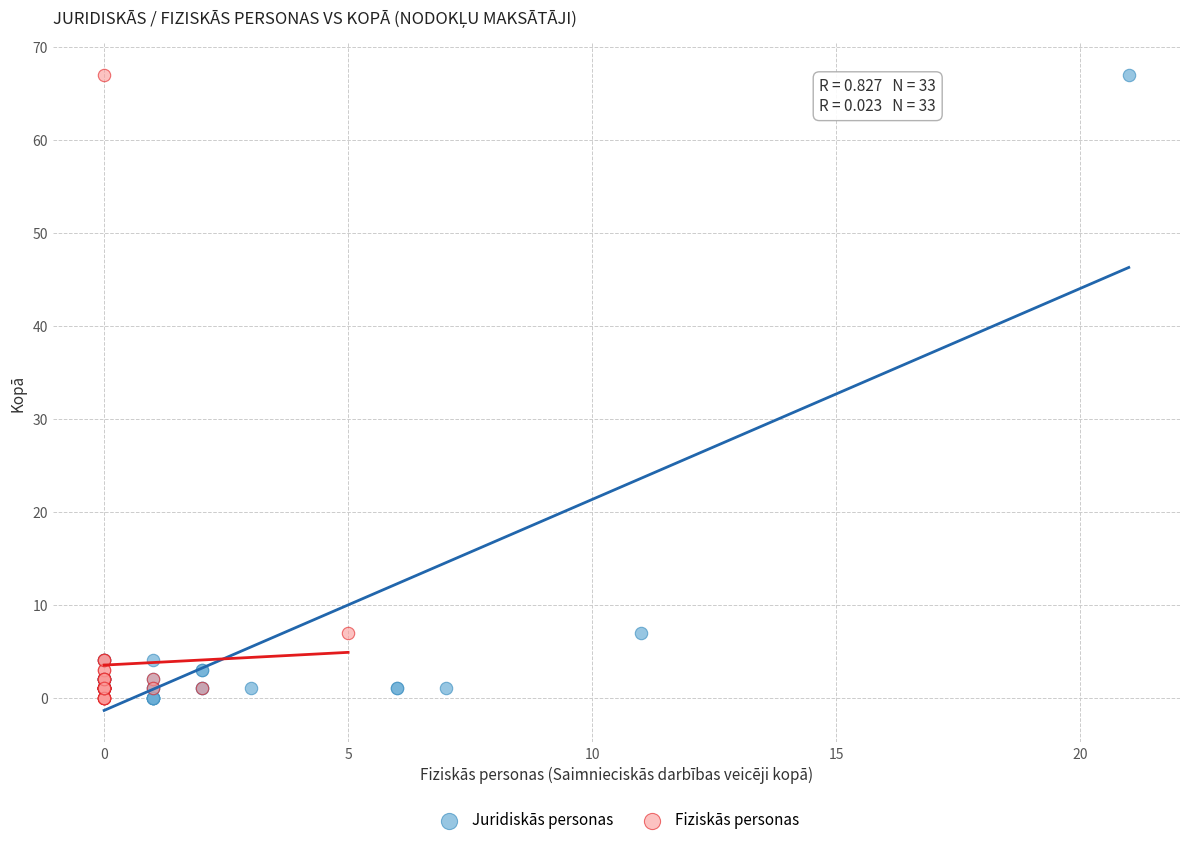

What are all the series names shown in the legend?

Juridiskās personas, Fiziskās personas